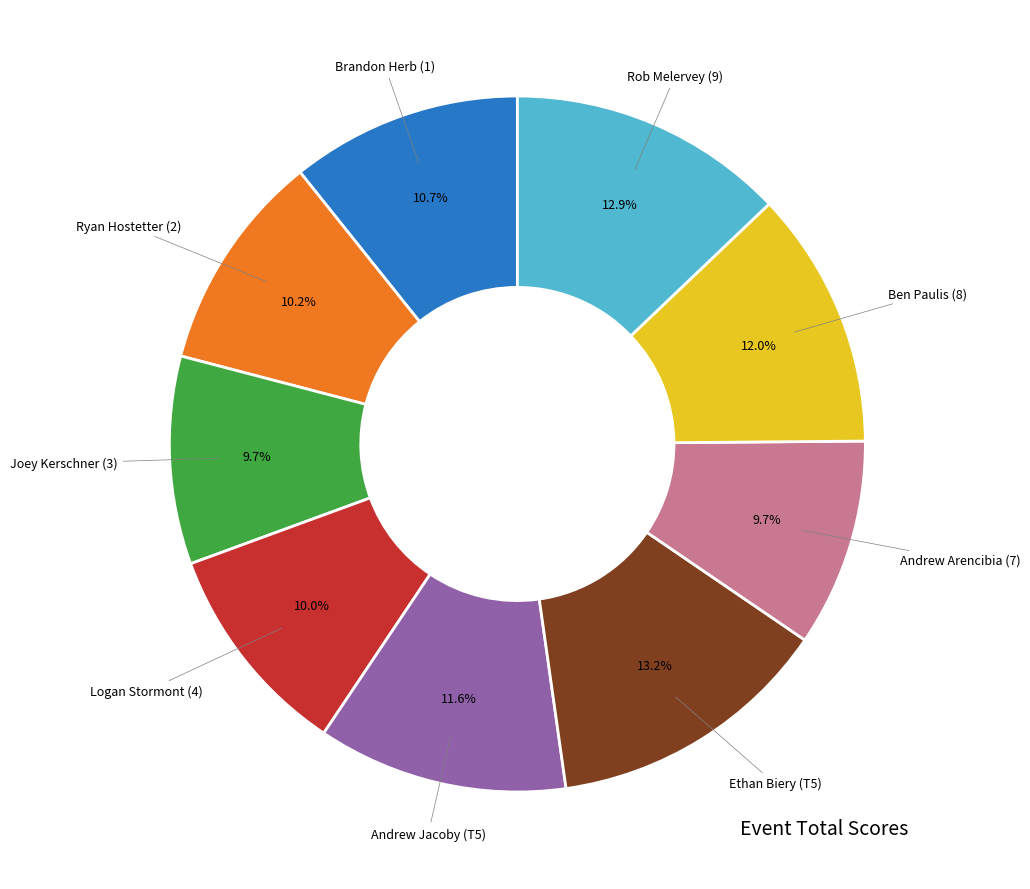

Is there any slice that represents more than half of the pie?

No